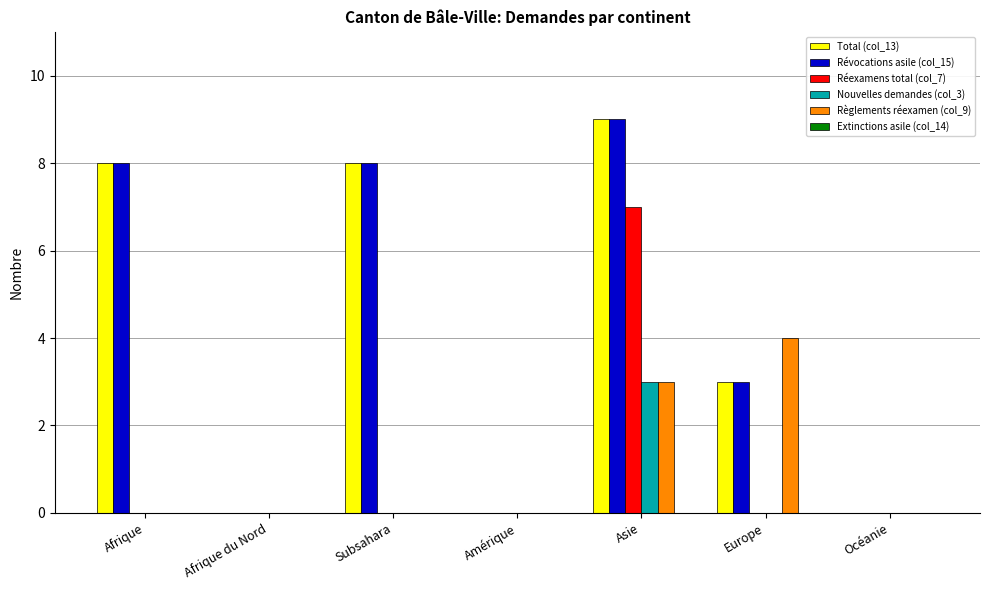

True or false: Règlements réexamen (col_9) has a value of -1 at Afrique du Nord.

False